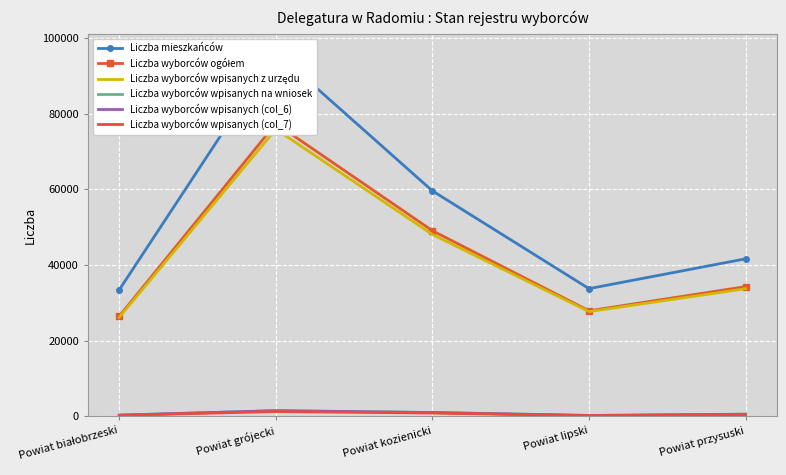

Read the Liczba wyborców wpisanych (col_7) value at Powiat białobrzeski, to the nearest 100.

200